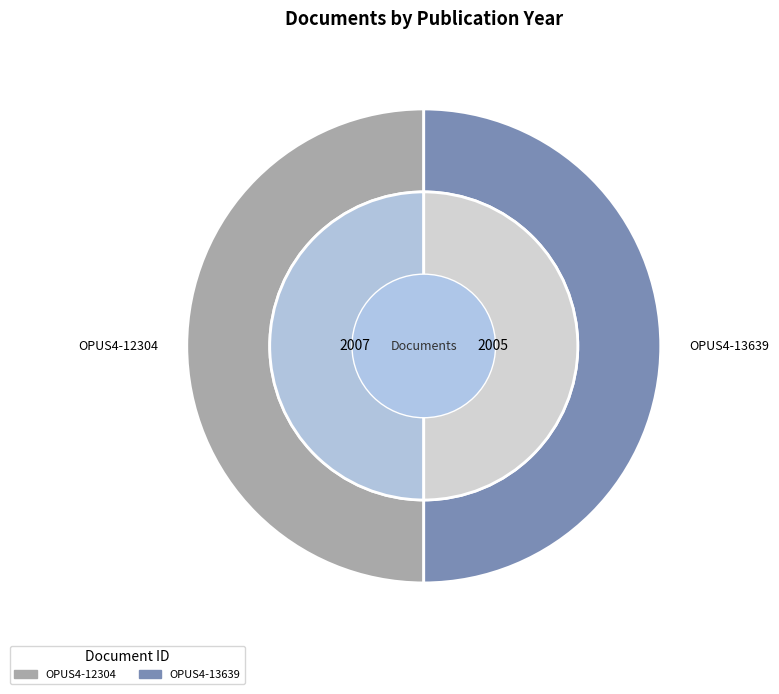

What is the total percentage of OPUS4-12304 and OPUS4-13639?

100.0%